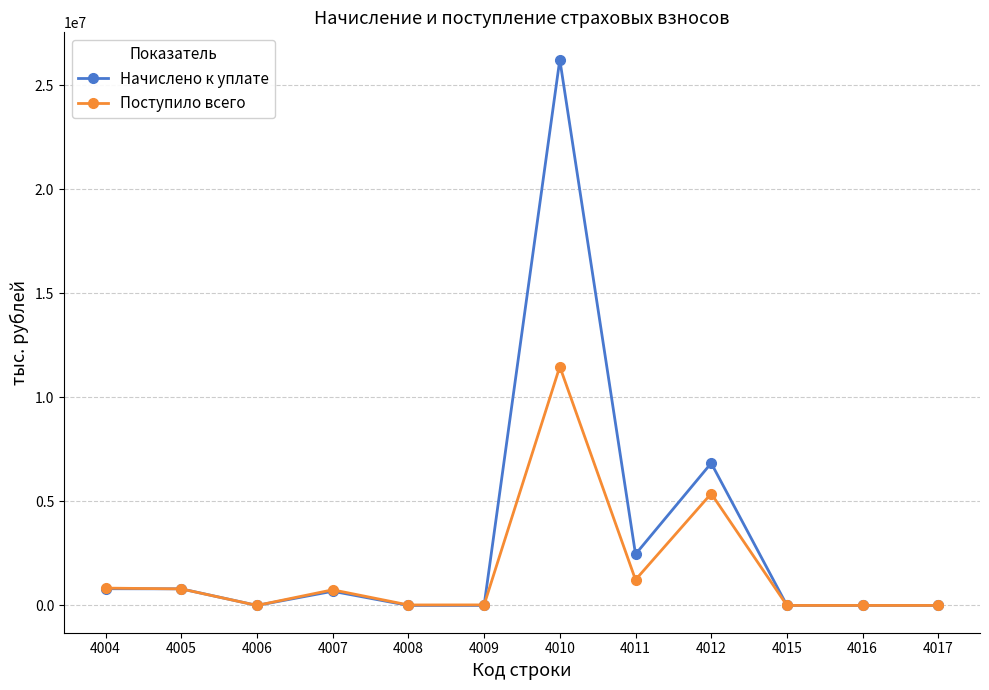

At which label is Начислено к уплате closest to 13120742?

4012